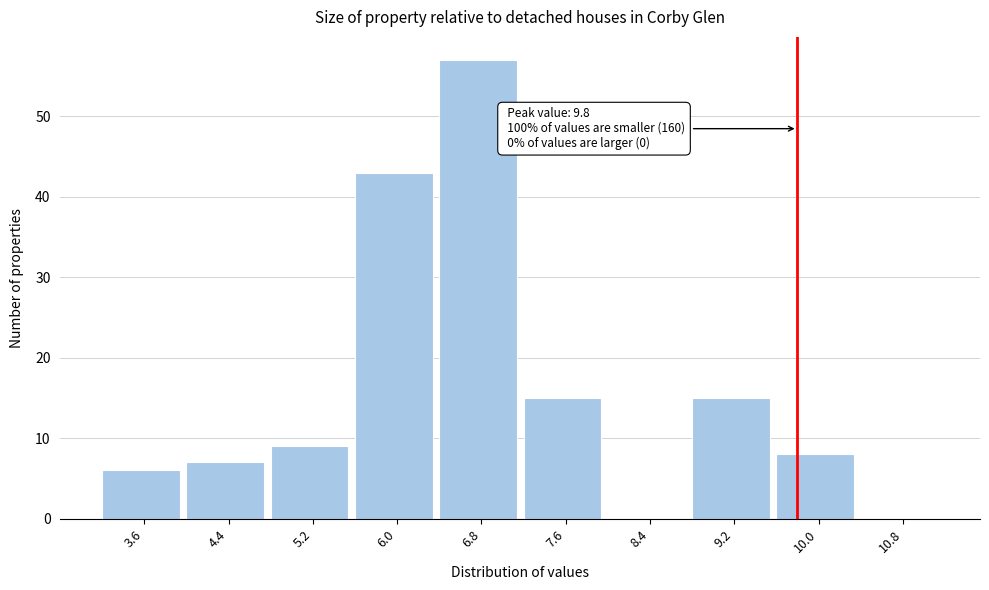

Which range on the x-axis has the tallest bar?

6.4 to 7.2